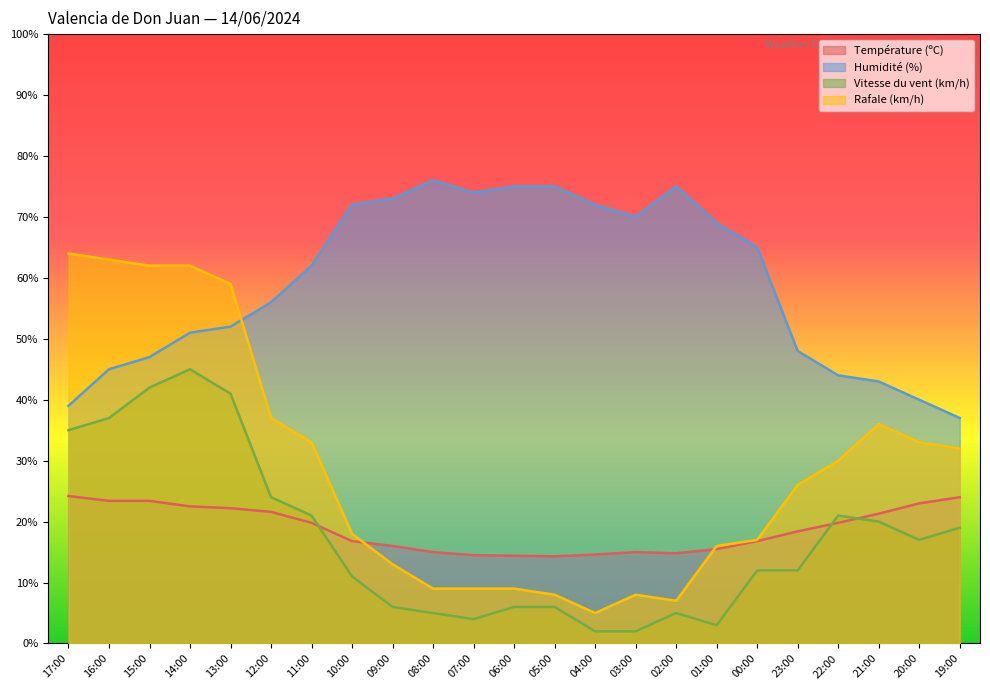

Rank the series at 21:00 from highest to lowest value.

Humidité (%), Rafale (km/h), Température (ºC), Vitesse du vent (km/h)